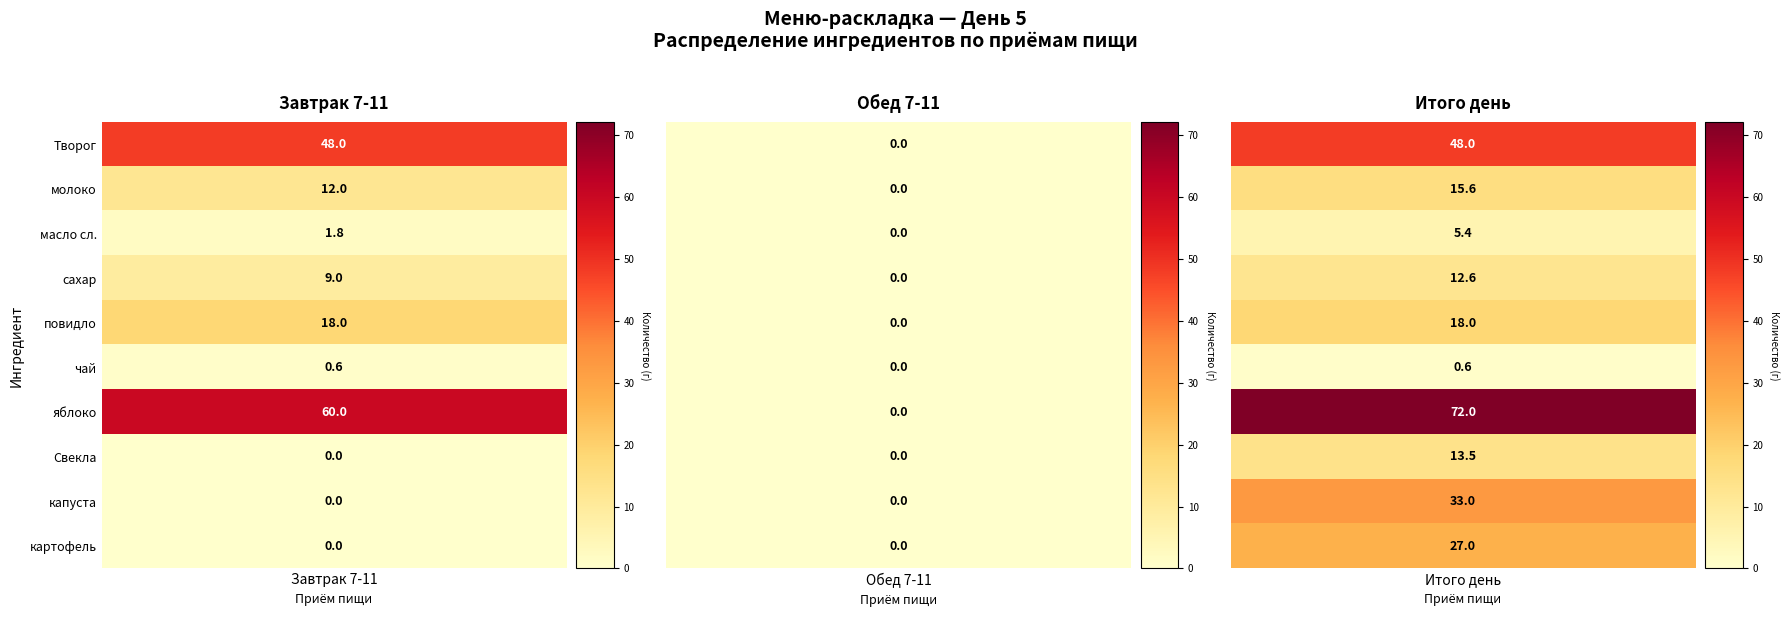

How many values in the Завтрак 7-11 series exceed 9?

4